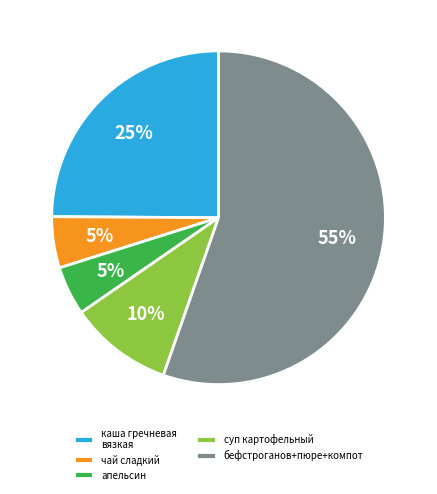

Do суп картофельный and каша гречневая вязкая together represent more than half of the pie?

No